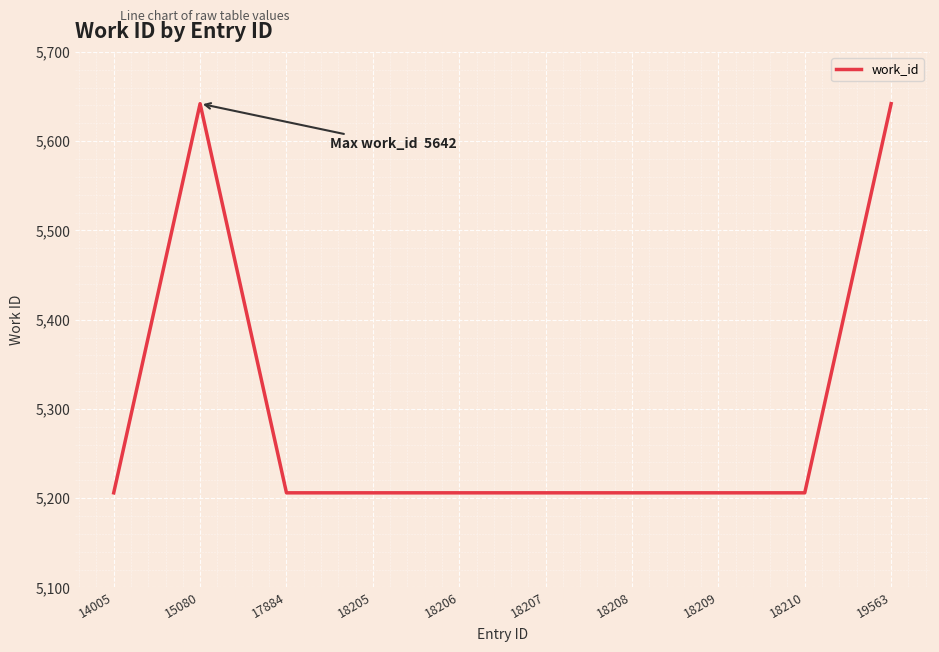

The chart shows a value of 5642 at 19563. True or false?

True